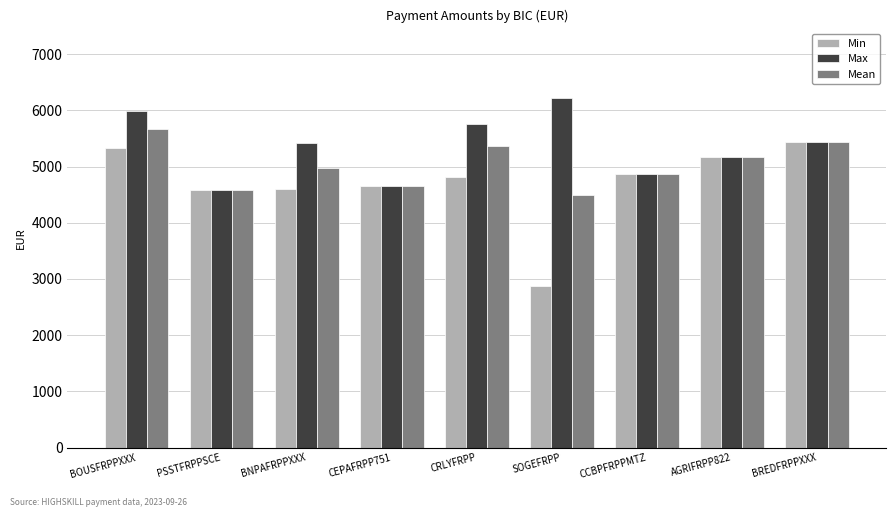

How many data points does each series have?

9